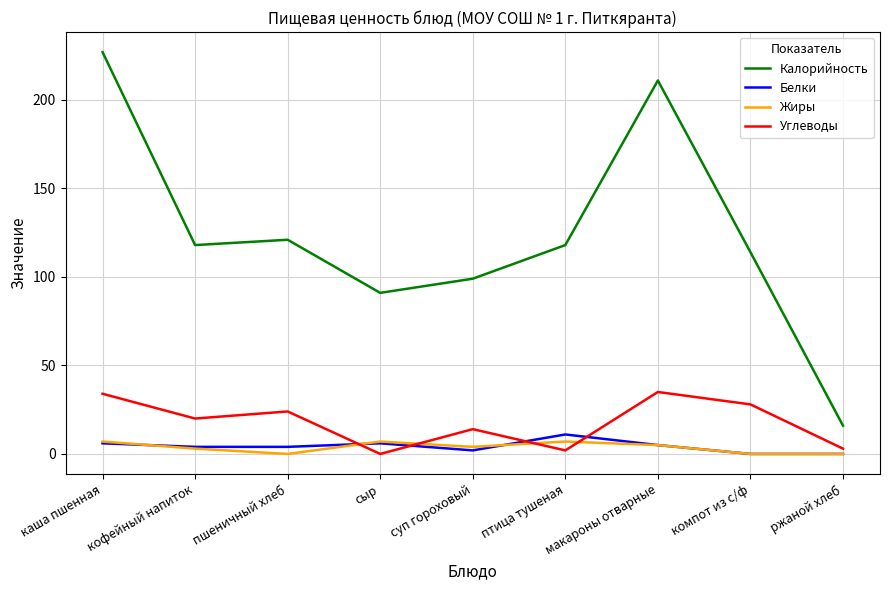

At which category is the sum across all series the highest?

каша пшенная